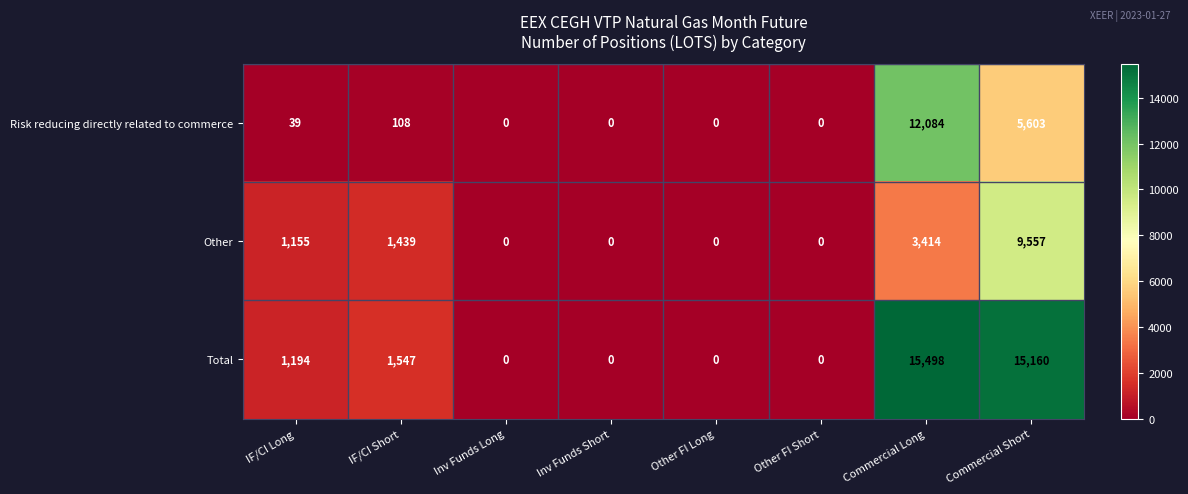

Reading right to left, what are all the values shown in this chart?

Risk reducing directly related to commerce: 5603	12084	0	0	0	0	108	39
Other: 9557	3414	0	0	0	0	1439	1155
Total: 15160	15498	0	0	0	0	1547	1194